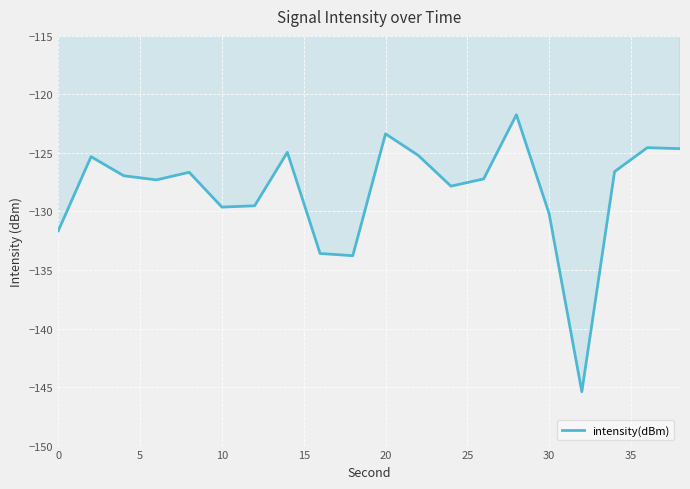

What is the difference between the maximum and minimum values?

23.7